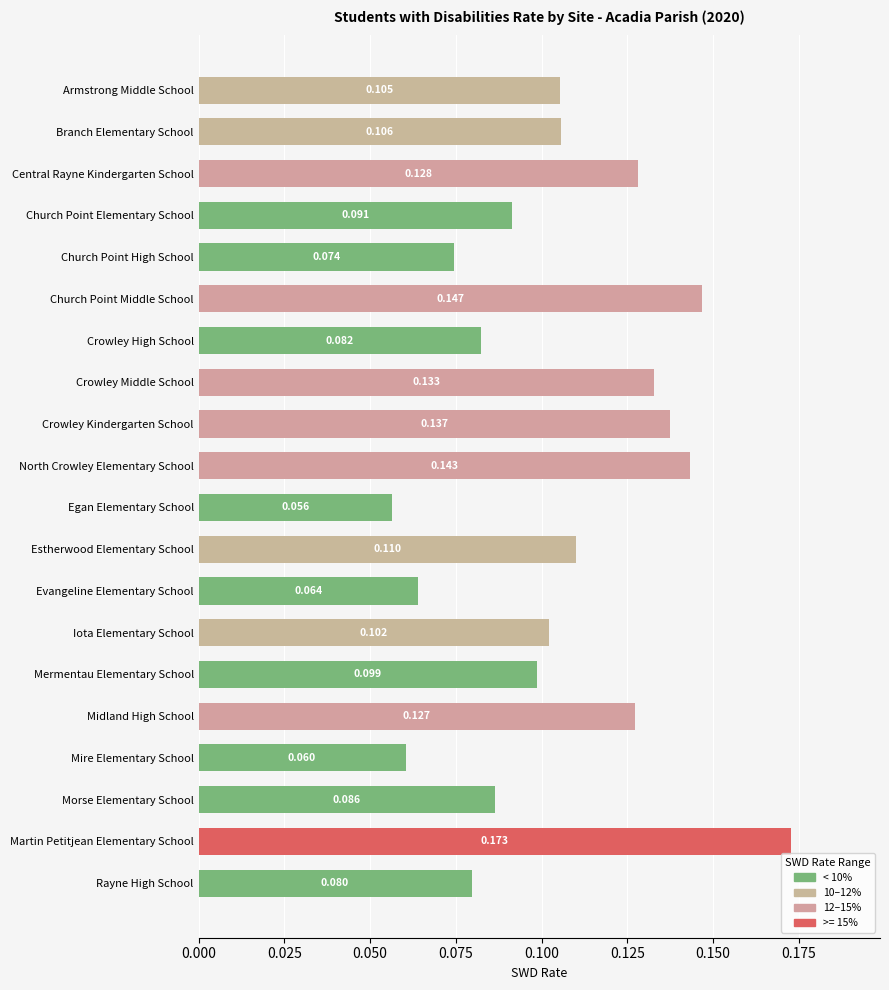

Rank the categories by value from lowest to highest.

Egan Elementary School, Mire Elementary School, Evangeline Elementary School, Church Point High School, Rayne High School, Crowley High School, Morse Elementary School, Church Point Elementary School, Mermentau Elementary School, Iota Elementary School, Armstrong Middle School, Branch Elementary School, Estherwood Elementary School, Midland High School, Central Rayne Kindergarten School, Crowley Middle School, Crowley Kindergarten School, North Crowley Elementary School, Church Point Middle School, Martin Petitjean Elementary School